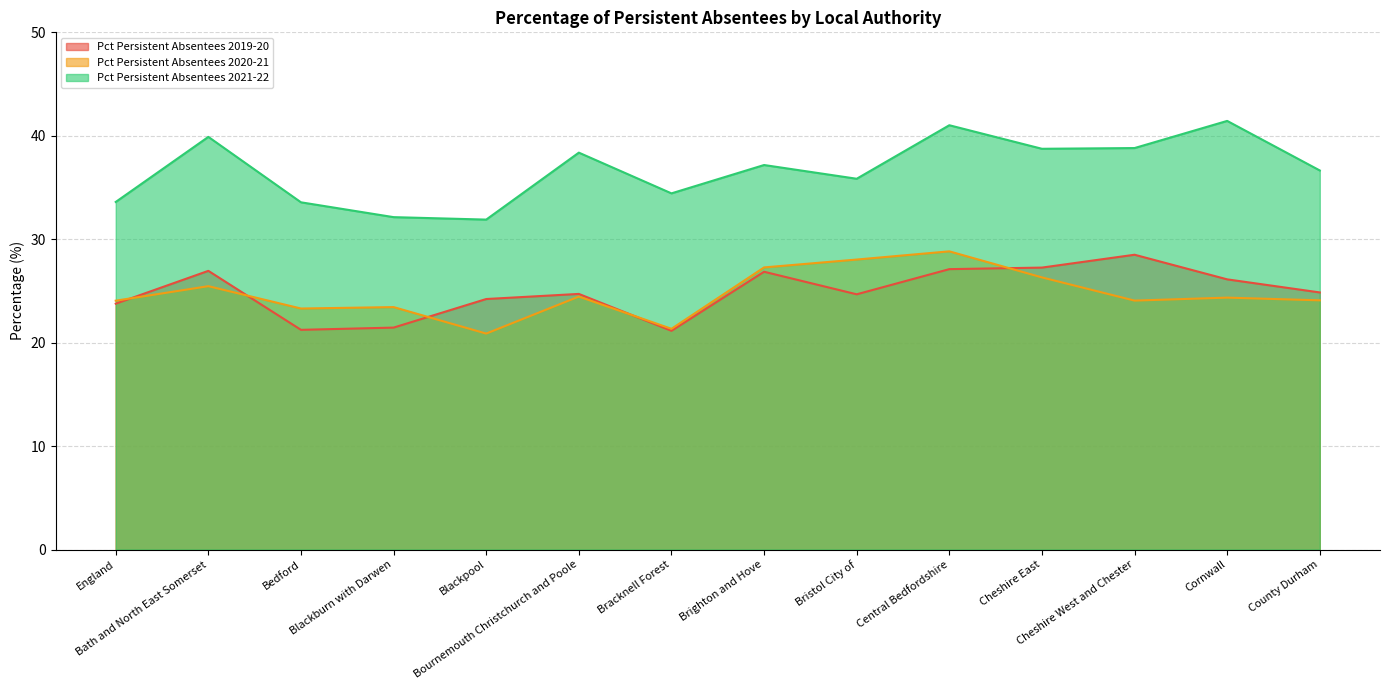

What is the difference between the maximum and minimum values in the Pct Persistent Absentees 2020-21 series?

7.9